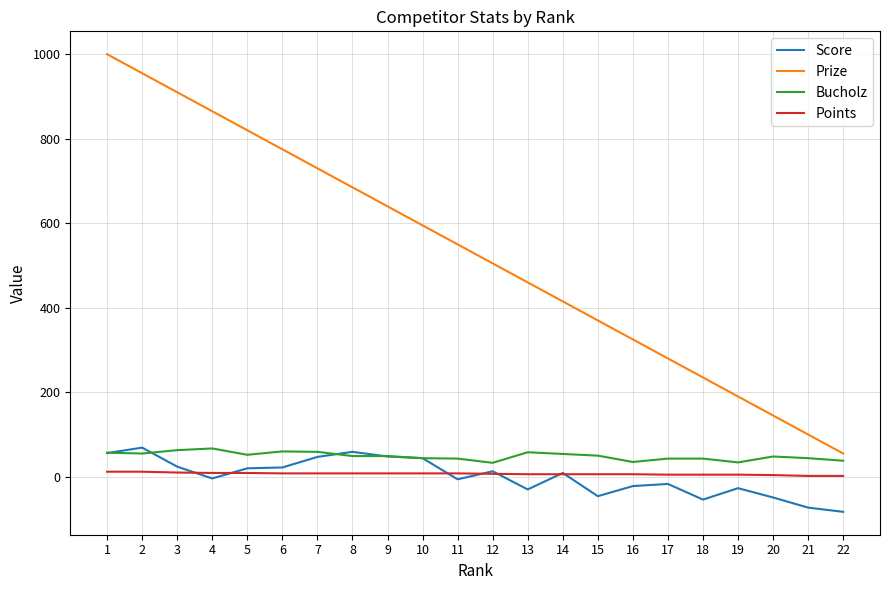

Is the value of Points at 19 greater than the value of Prize at 10?

No